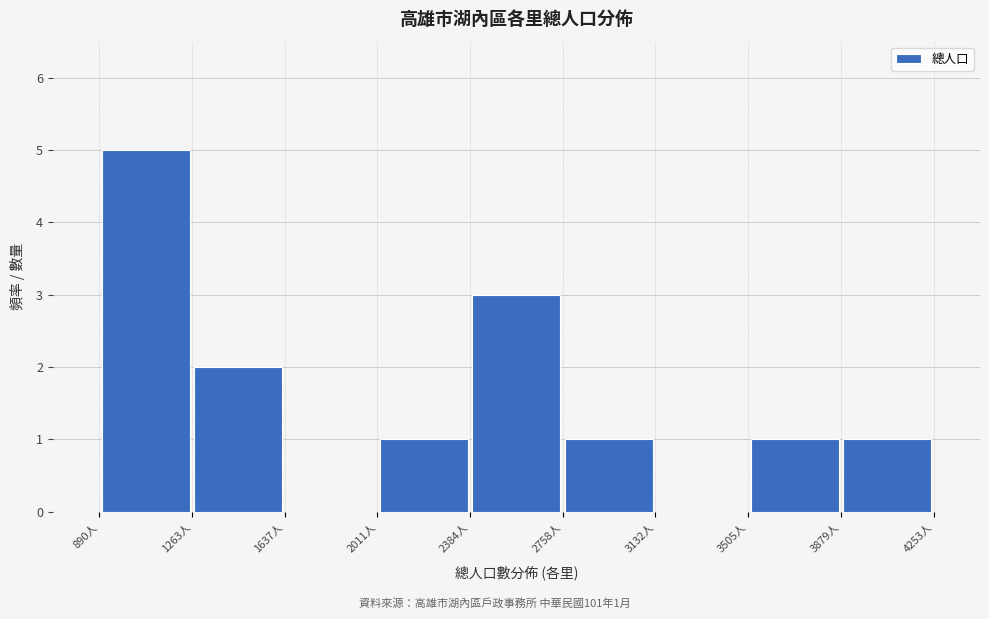

Which range on the x-axis has the tallest bar?

900 to 1250